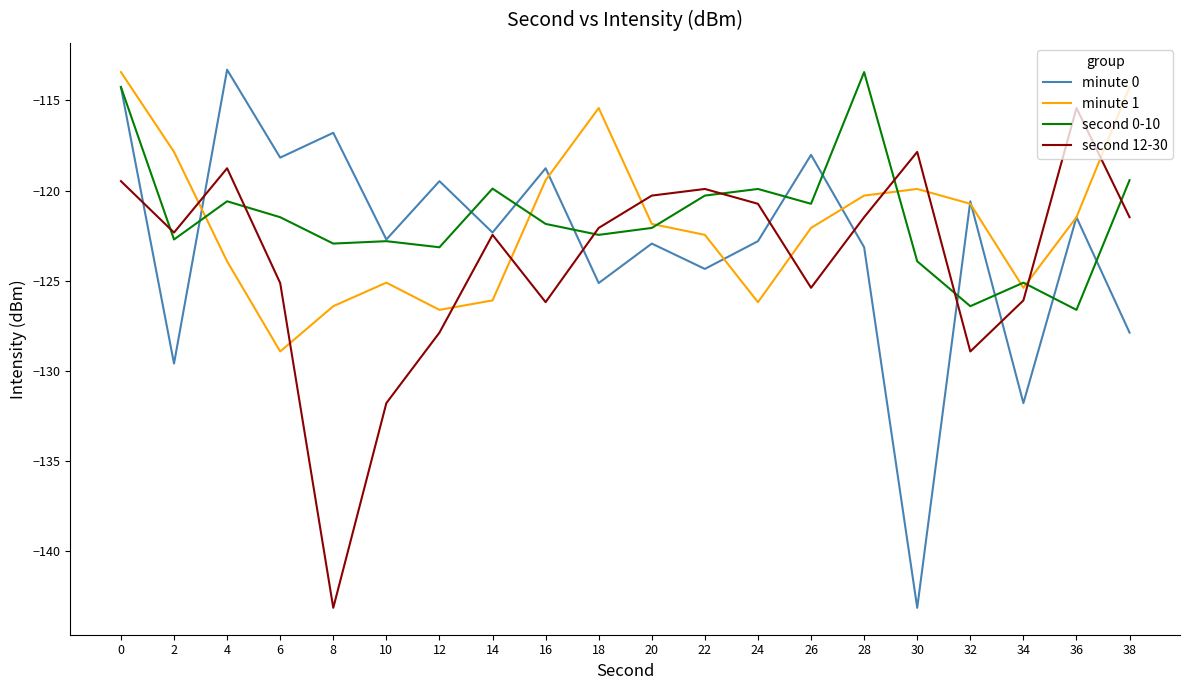

How many interior local valleys does the second 12-30 series have?

5